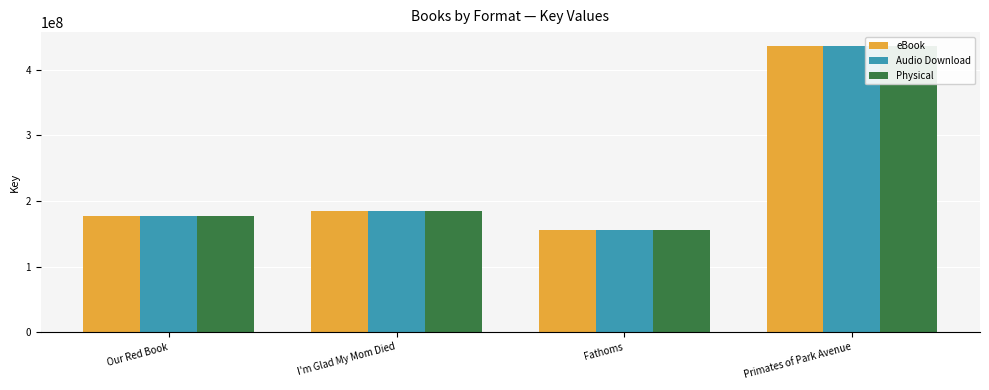

True or false: Physical has a value of 90262220 at Fathoms.

False